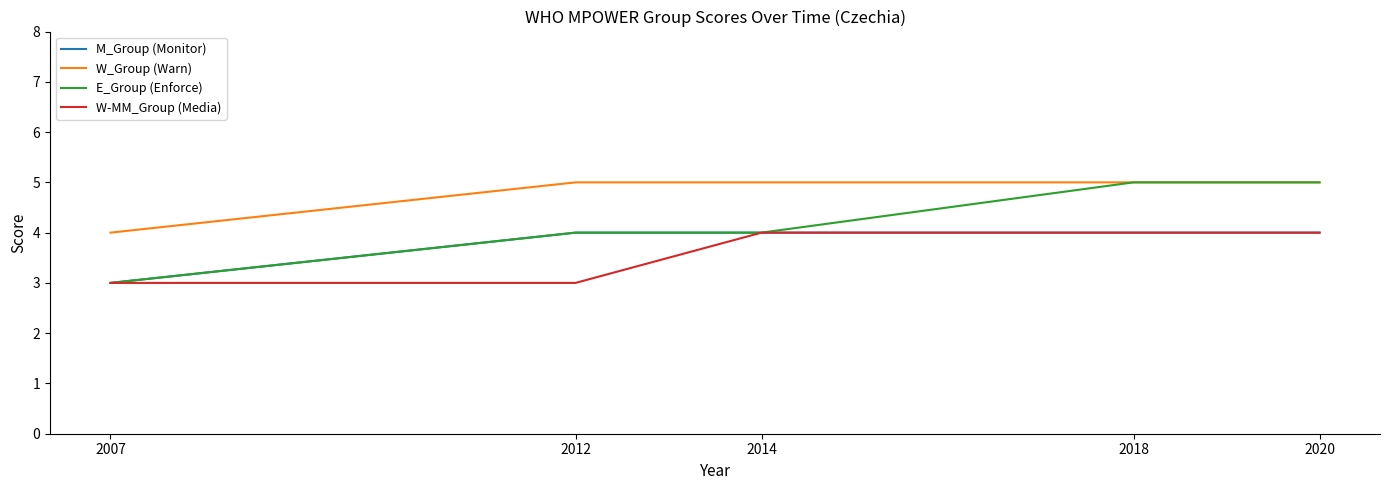

What is the smallest value displayed?

3